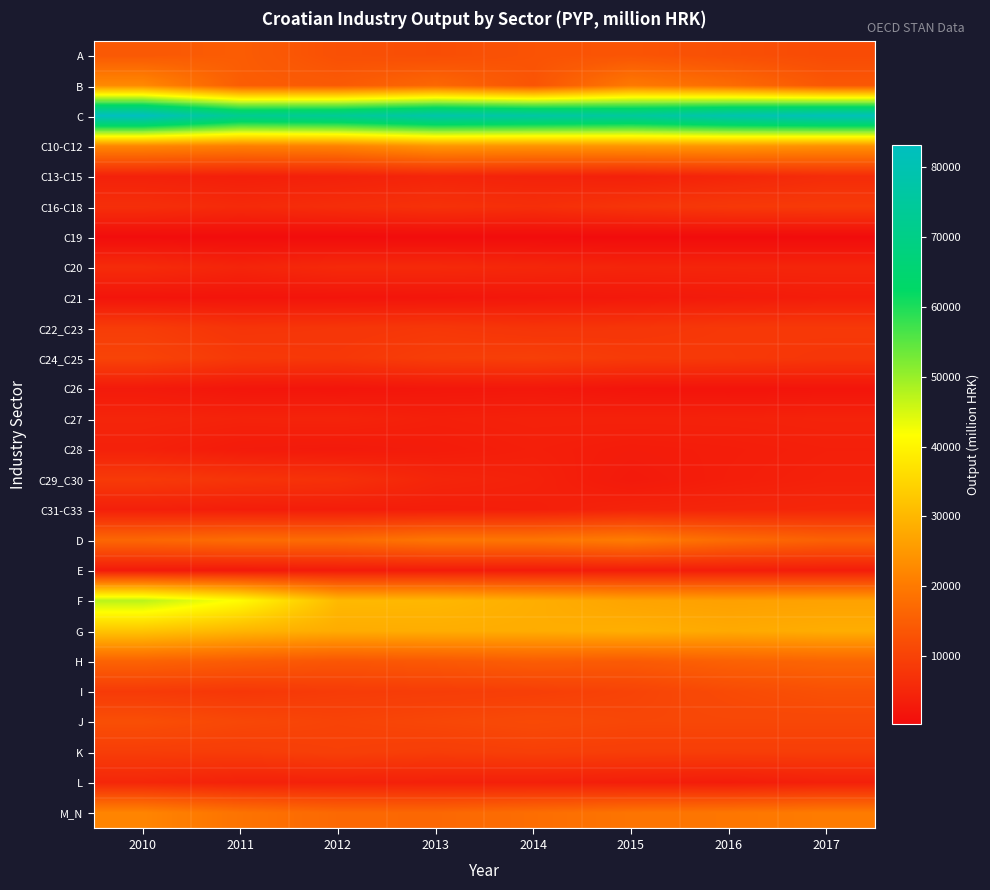

What is the greatest value displayed?

83166.5